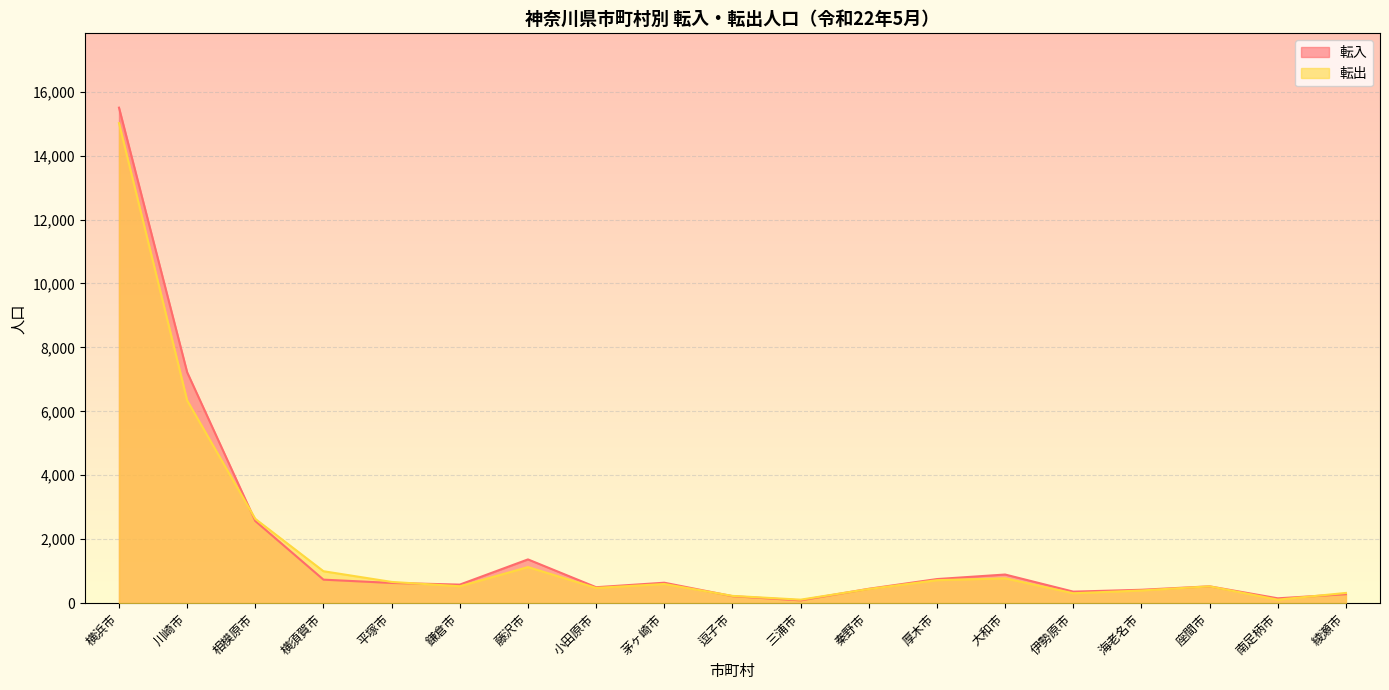

Which label corresponds to the smallest value in the chart?

三浦市